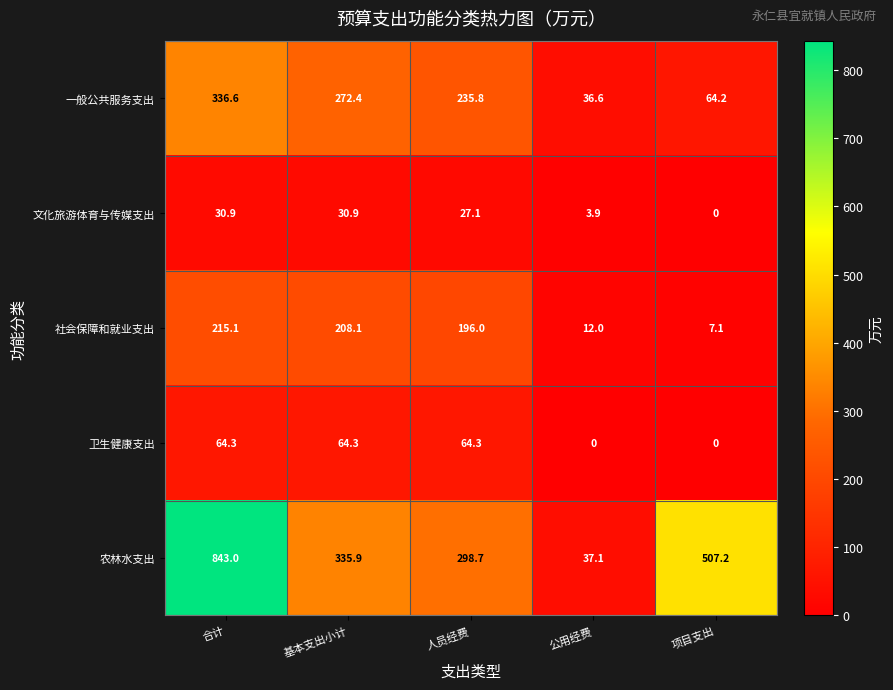

At 合计, list the series in order from largest to smallest.

农林水支出, 一般公共服务支出, 社会保障和就业支出, 卫生健康支出, 文化旅游体育与传媒支出